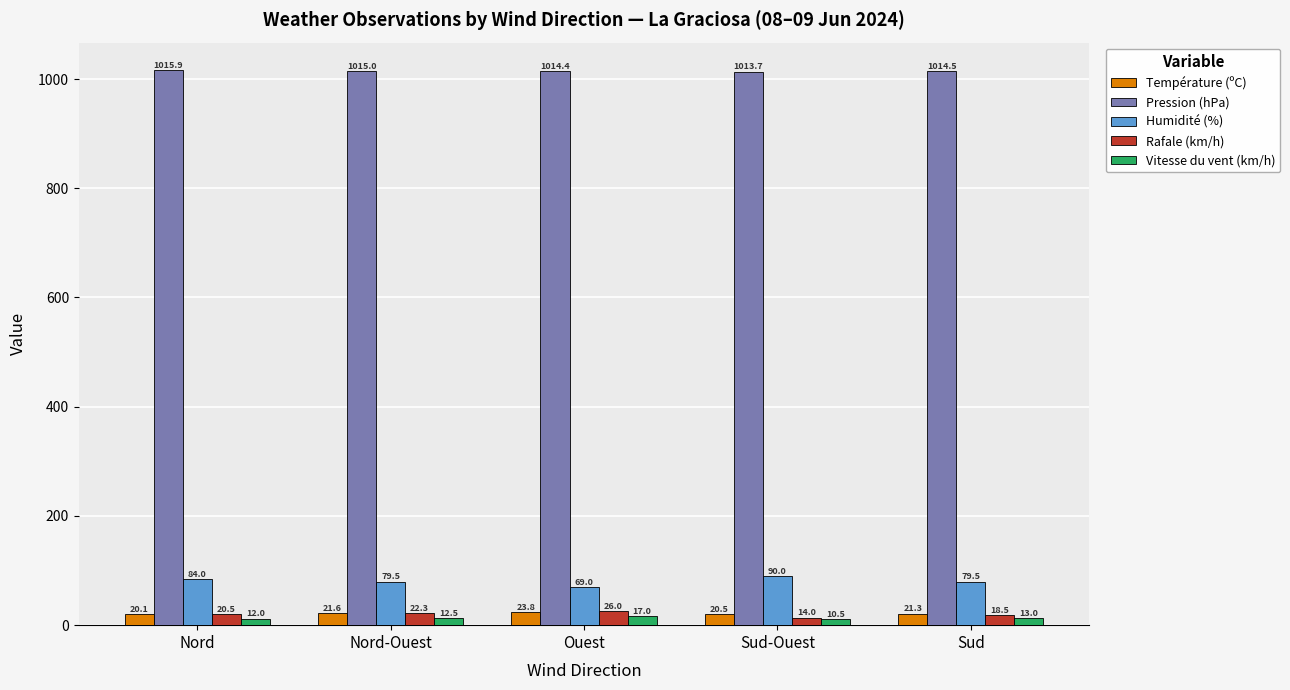

What position from the left is Sud?

5